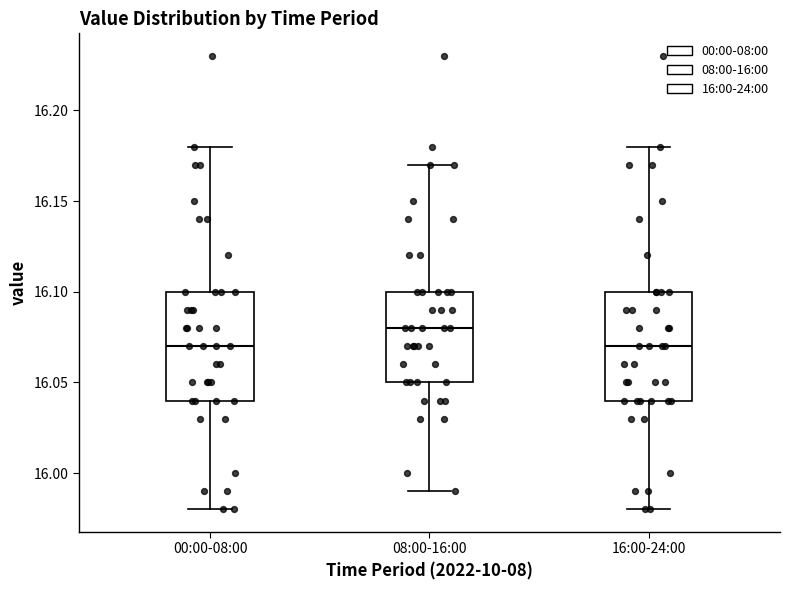

Reading left to right, read every box against the y-axis: the position of its median line, the range the box covers, and the ends of its whiskers. The values are not printed on the chart, so give them approximately, as read against the axis.

00:00-08:00: median 16.07, box 16.04 to 16.10, whiskers 15.98 to 16.18
08:00-16:00: median 16.08, box 16.05 to 16.10, whiskers 15.99 to 16.17
16:00-24:00: median 16.07, box 16.04 to 16.10, whiskers 15.98 to 16.18